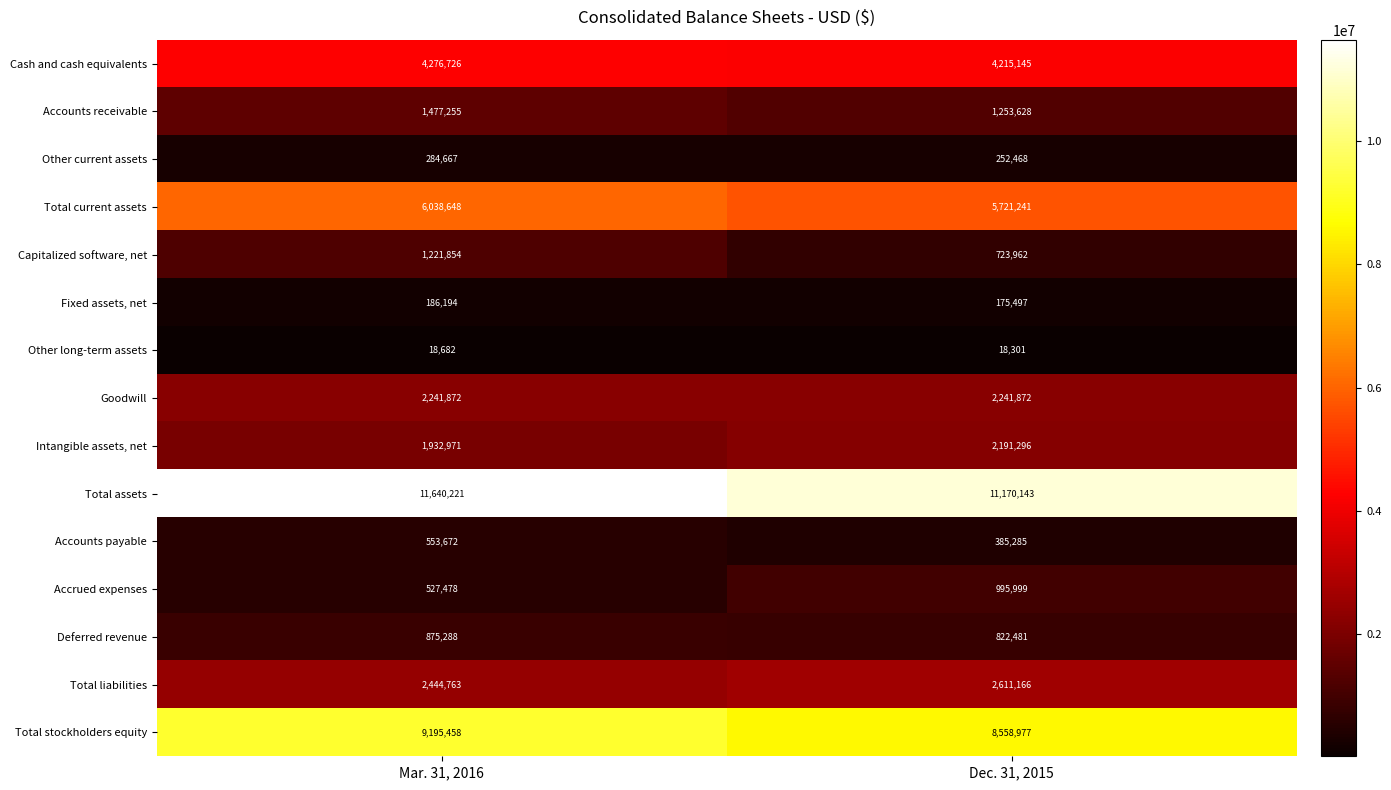

What is the difference between the highest and lowest values at Dec. 31, 2015?

11151842